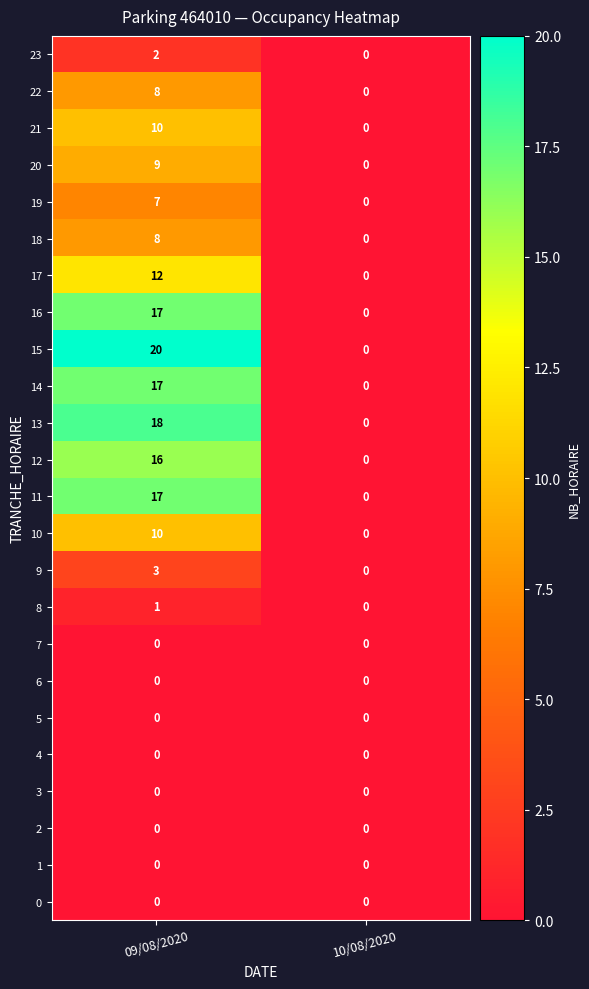

What is the difference between the highest and lowest values at 09/08/2020?

20